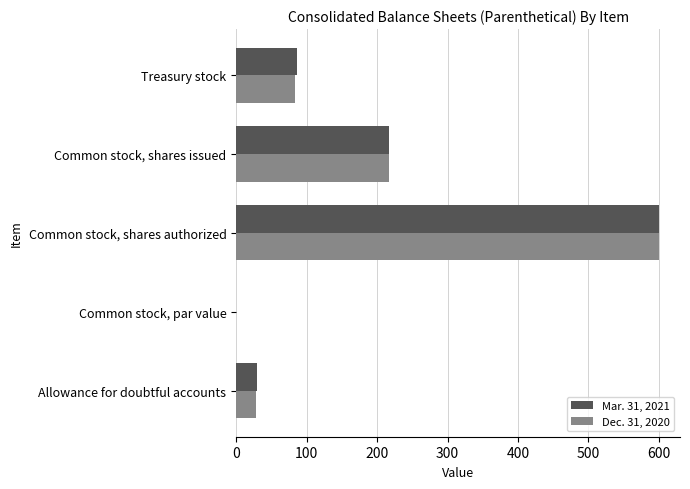

What is the sum of all Mar. 31, 2021 values?

932.0